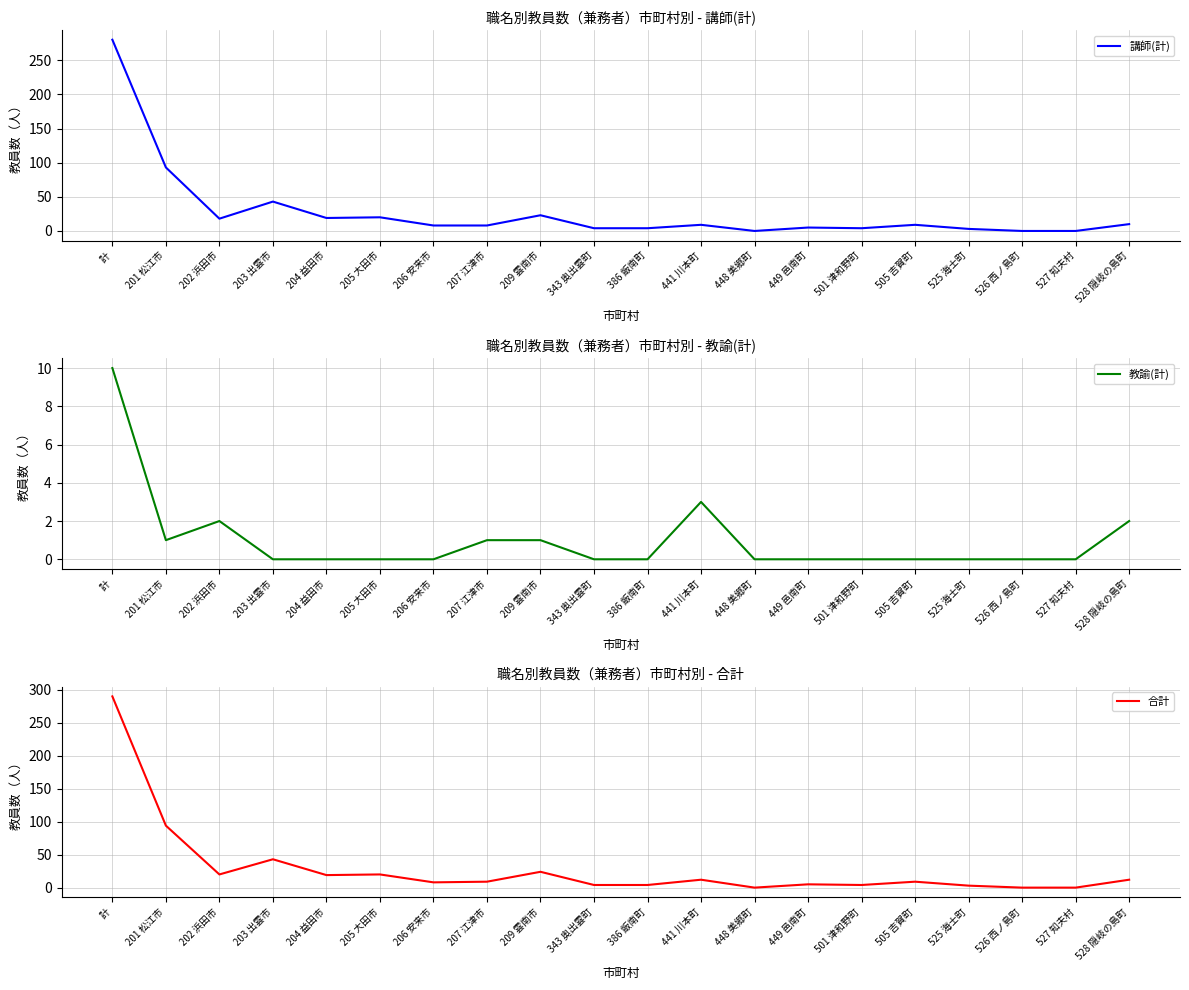

How many values in the 教諭(計) series exceed 0?

7